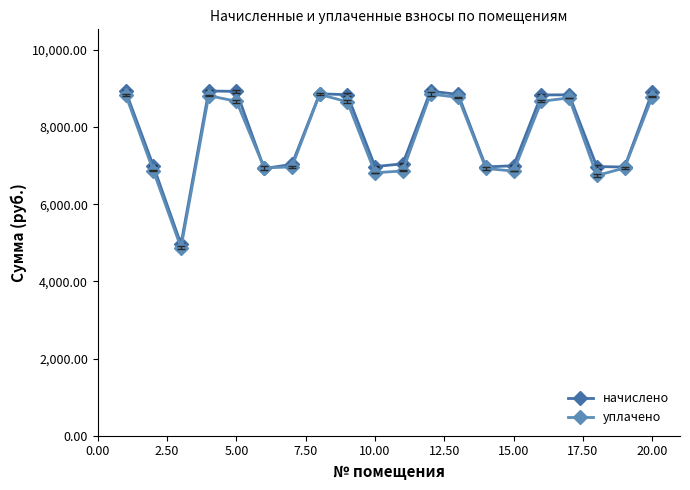

What is the value of the начислено point at the 2nd from the left?

6997.2